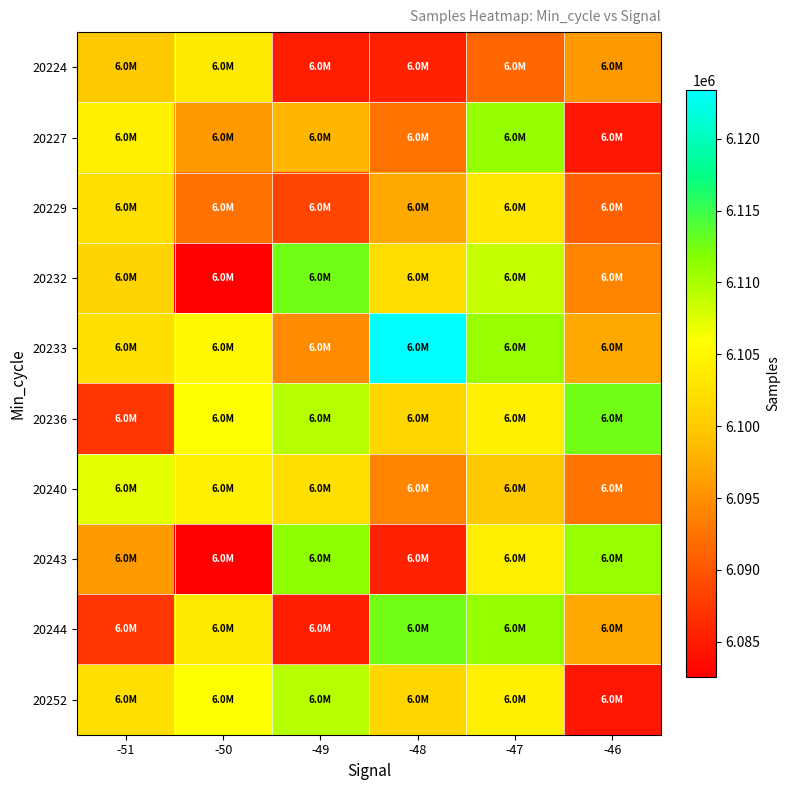

Reading right to left, list all the values displayed in this chart.

20224: -46=6095730	-47=6091323	-48=6085466	-49=6085106	-50=6103584	-51=6099880
20227: -46=6084591	-47=6110958	-48=6092533	-49=6098255	-50=6095721	-51=6104213
20229: -46=6090832	-47=6103141	-48=6096999	-49=6088614	-50=6092320	-51=6102209
20232: -46=6093943	-47=6108561	-48=6102172	-49=6112550	-50=6082538	-51=6100970
20233: -46=6096999	-47=6110875	-48=6123405	-49=6094595	-50=6105049	-51=6102219
20236: -46=6112550	-47=6104095	-48=6101352	-49=6109371	-50=6105794	-51=6087297
20240: -46=6092533	-47=6099881	-48=6093943	-49=6102209	-50=6104213	-51=6107138
20243: -46=6110875	-47=6104095	-48=6085466	-49=6111429	-50=6082538	-51=6095730
20244: -46=6096999	-47=6110958	-48=6112550	-49=6085106	-50=6103584	-51=6087297
20252: -46=6084591	-47=6104095	-48=6101352	-49=6109371	-50=6105794	-51=6102219